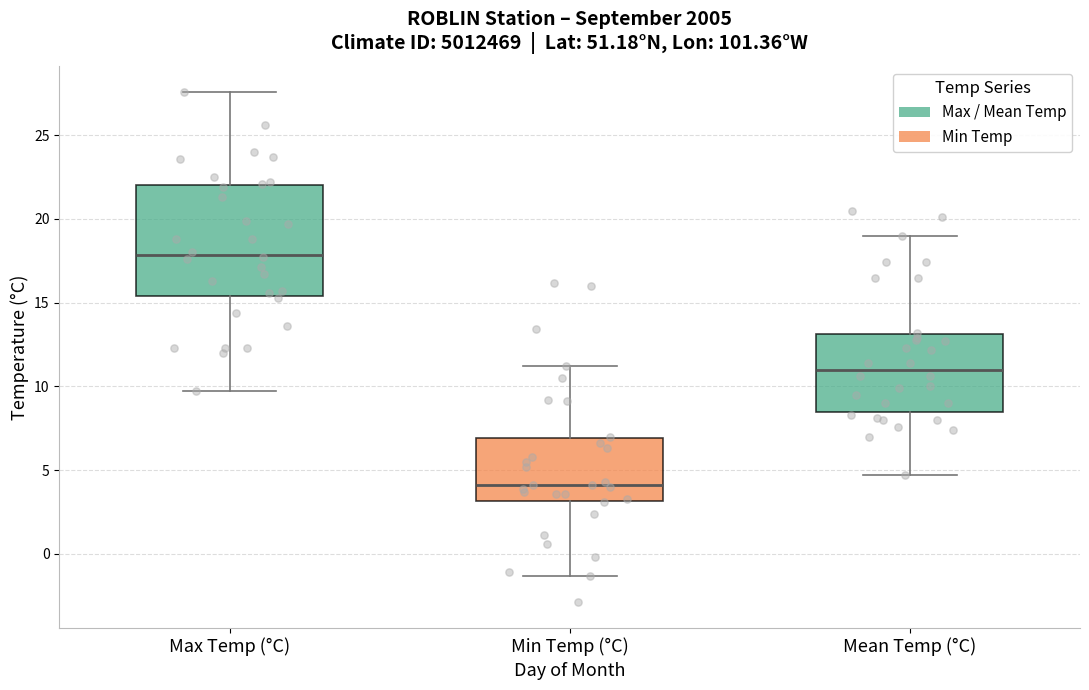

Reading left to right, transcribe this box plot: for each box, give where its median line is, the range the box spans, and where its two whiskers end, as read against the y-axis. The values are not printed on the chart, so give them approximately, as read against the axis.

Max Temp (°C): median 18.0, box 15.5 to 22.0, whiskers 9.5 to 27.5
Min Temp (°C): median 4.0, box 3.0 to 7.0, whiskers -1.5 to 11.0
Mean Temp (°C): median 11.0, box 8.5 to 13.0, whiskers 4.5 to 19.0